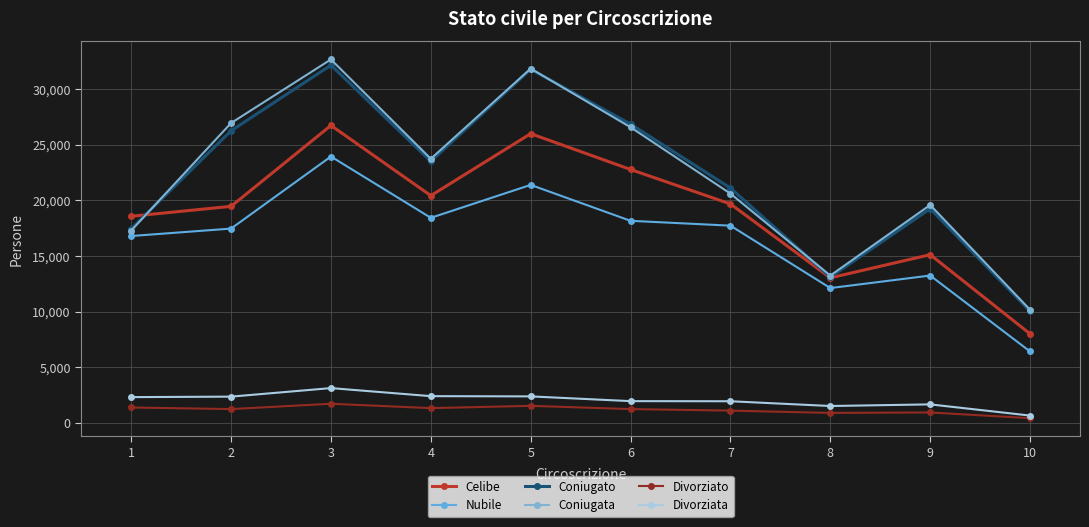

True or false: Nubile has more than 1 interior local peaks.

True